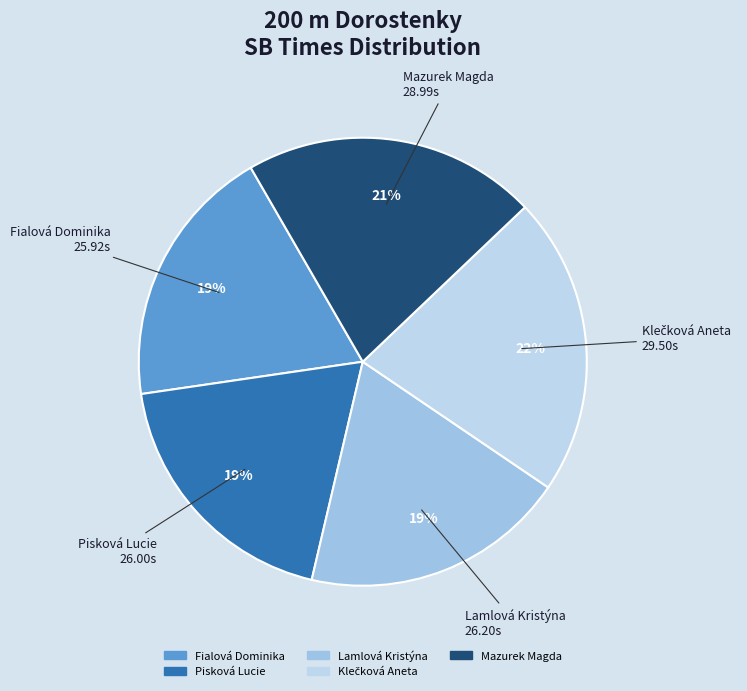

Is there any slice that represents more than half of the pie?

No